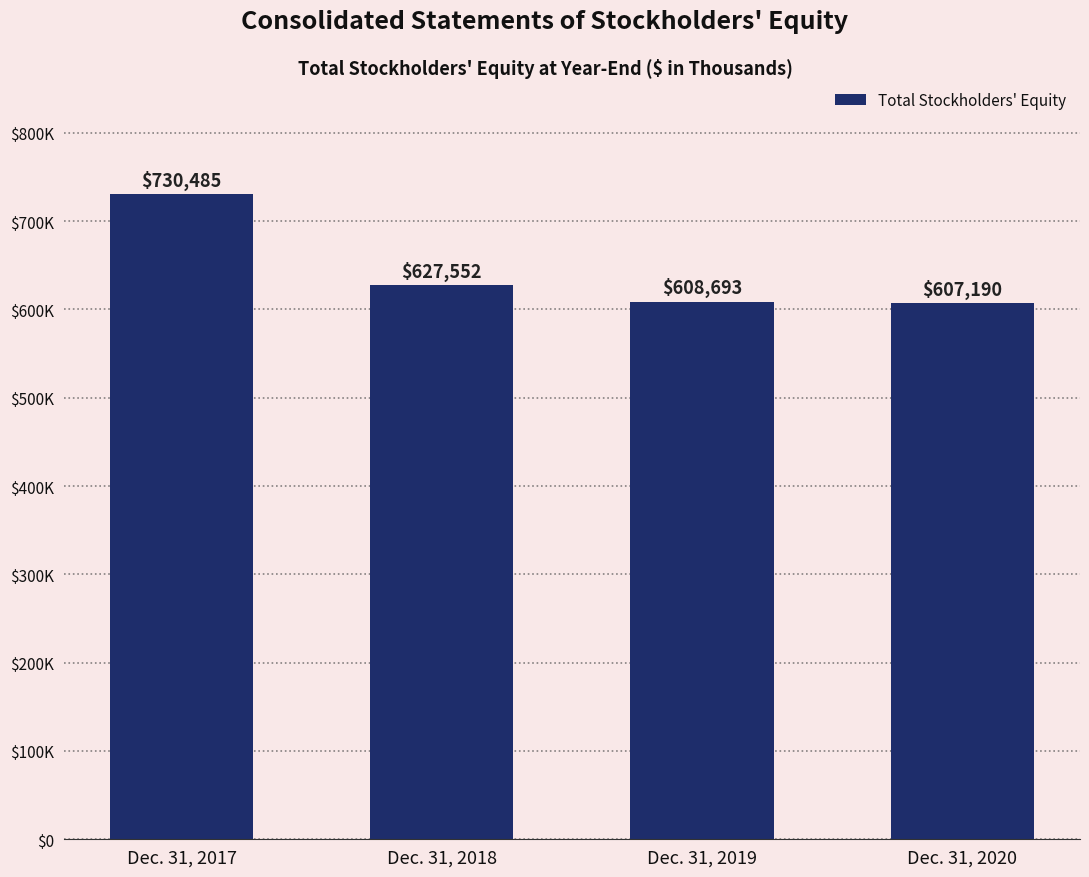

True or false: the data shows 627552 at Dec. 31, 2018.

True